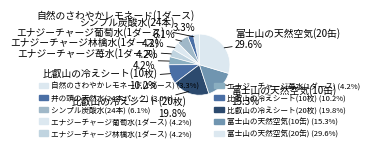

Rank the categories by value from lowest to highest.

井の頭の天然水(24本パック), 自然のさわやかレモネード(1ダース), エナジーチャージ葡萄水(1ダース), エナジーチャージ林檎水(1ダース), エナジーチャージ苺水(1ダース), シンプル炭酸水(24本), 比叡山の冷えシート(10枚), 富士山の天然空気(10缶), 比叡山の冷えシート(20枚), 富士山の天然空気(20缶)